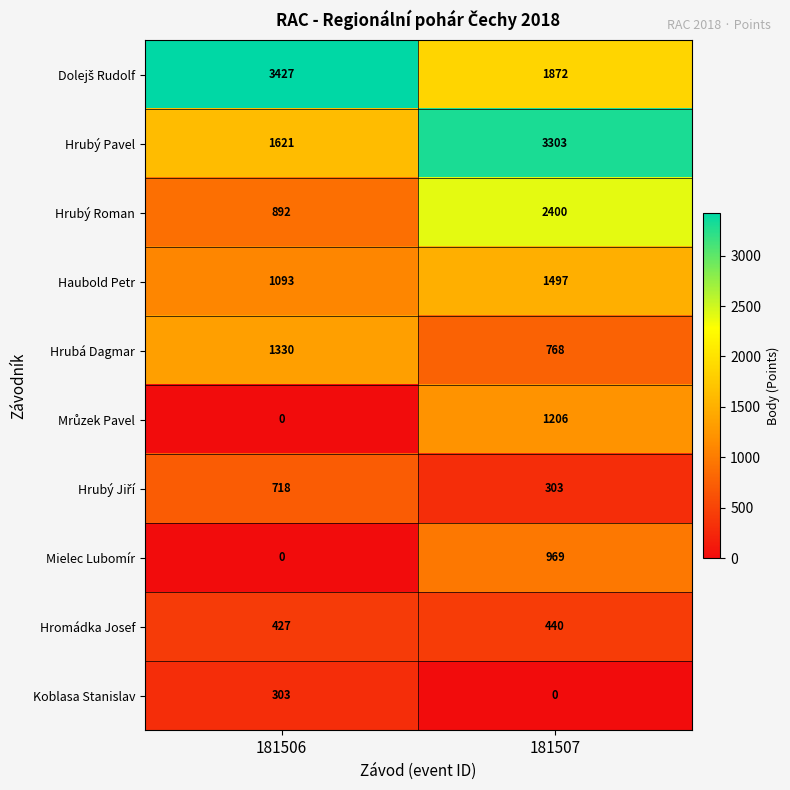

True or false: Mielec Lubomír has a value of 969 at 181507.

True